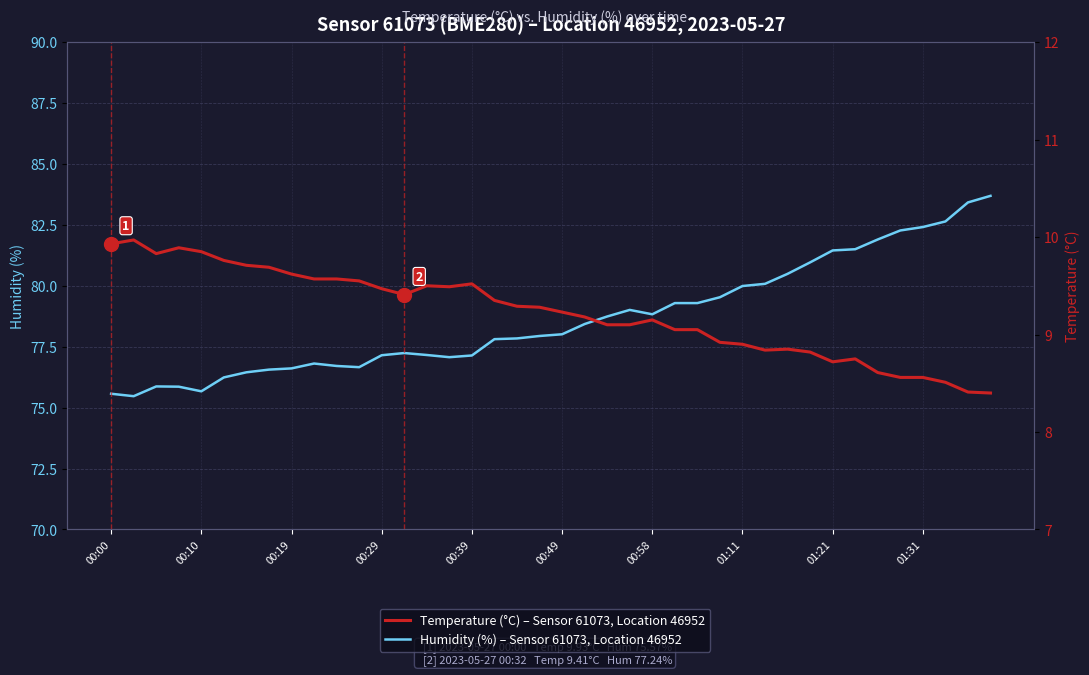

What position from the right is 14?

26